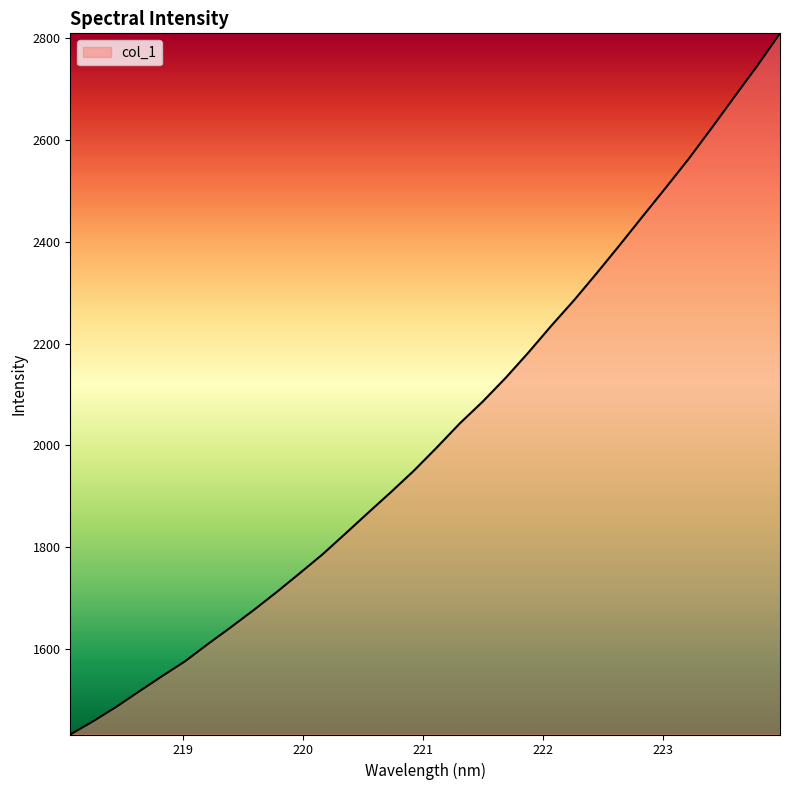

What is the maximum value shown in the chart?

2808.8